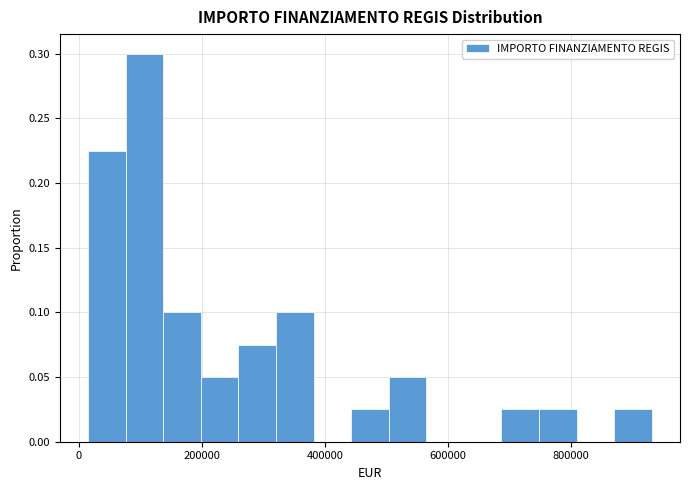

Around what value on the x-axis is the tallest bar? Give the approximate position of its centre, as read against the axis.

100000